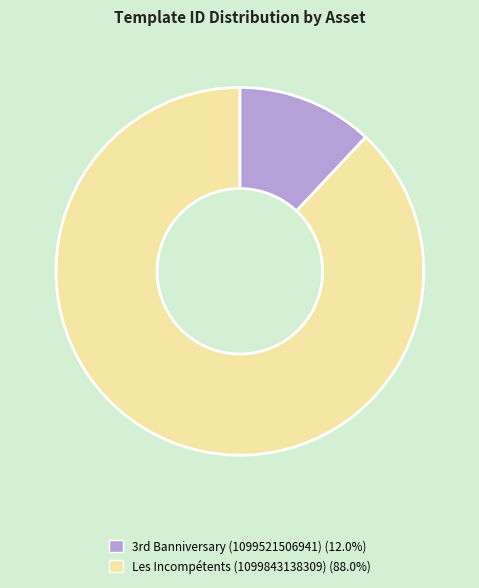

Which slice is the smallest?

3rd Banniversary (1099521506941)